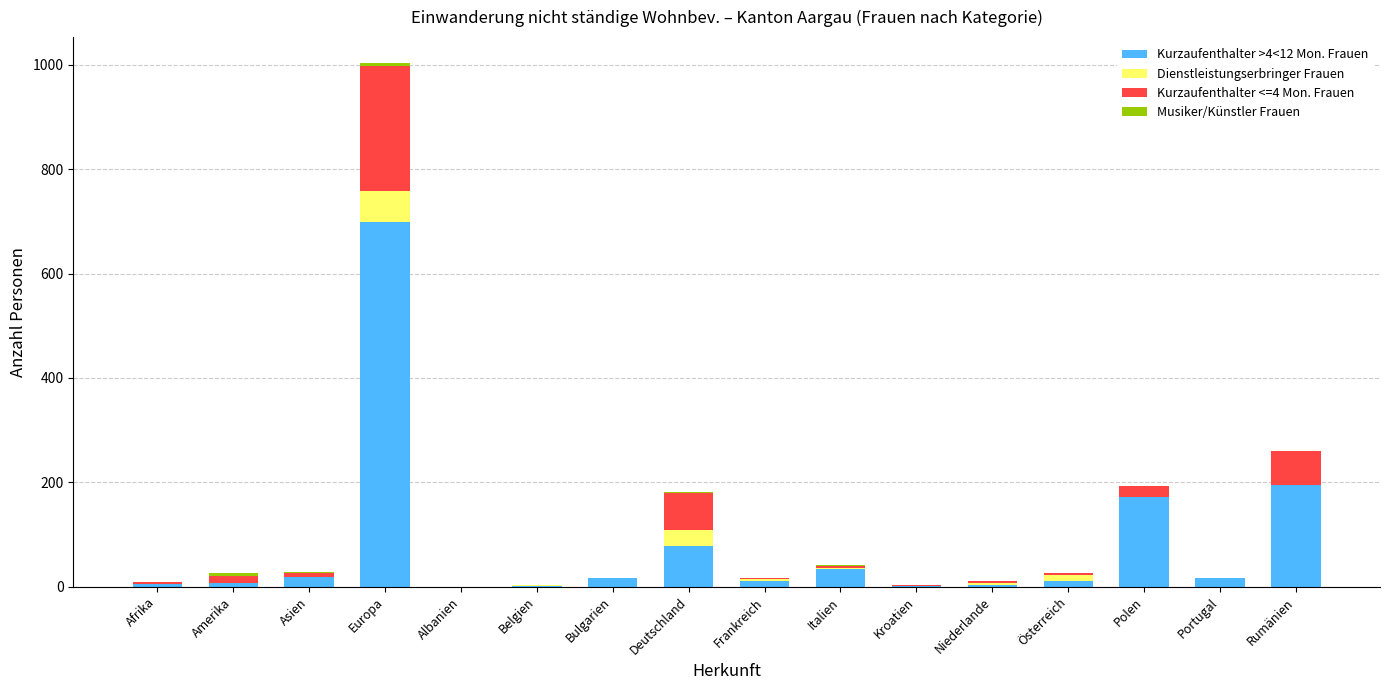

Which category has the highest value in the Kurzaufenthalter >4<12 Mon. Frauen series?

Europa